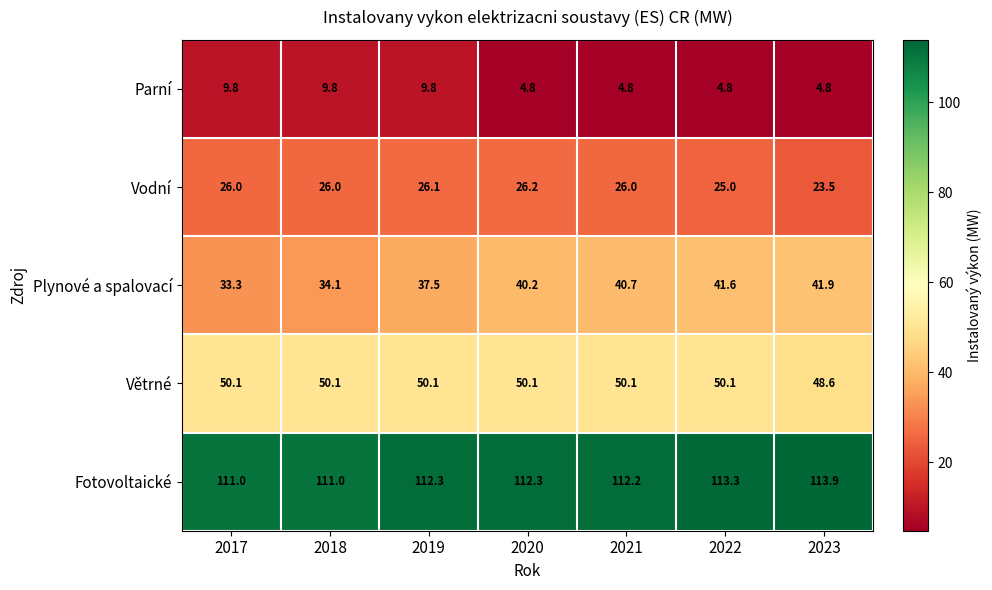

What is the sum of all Větrné values?

349.2